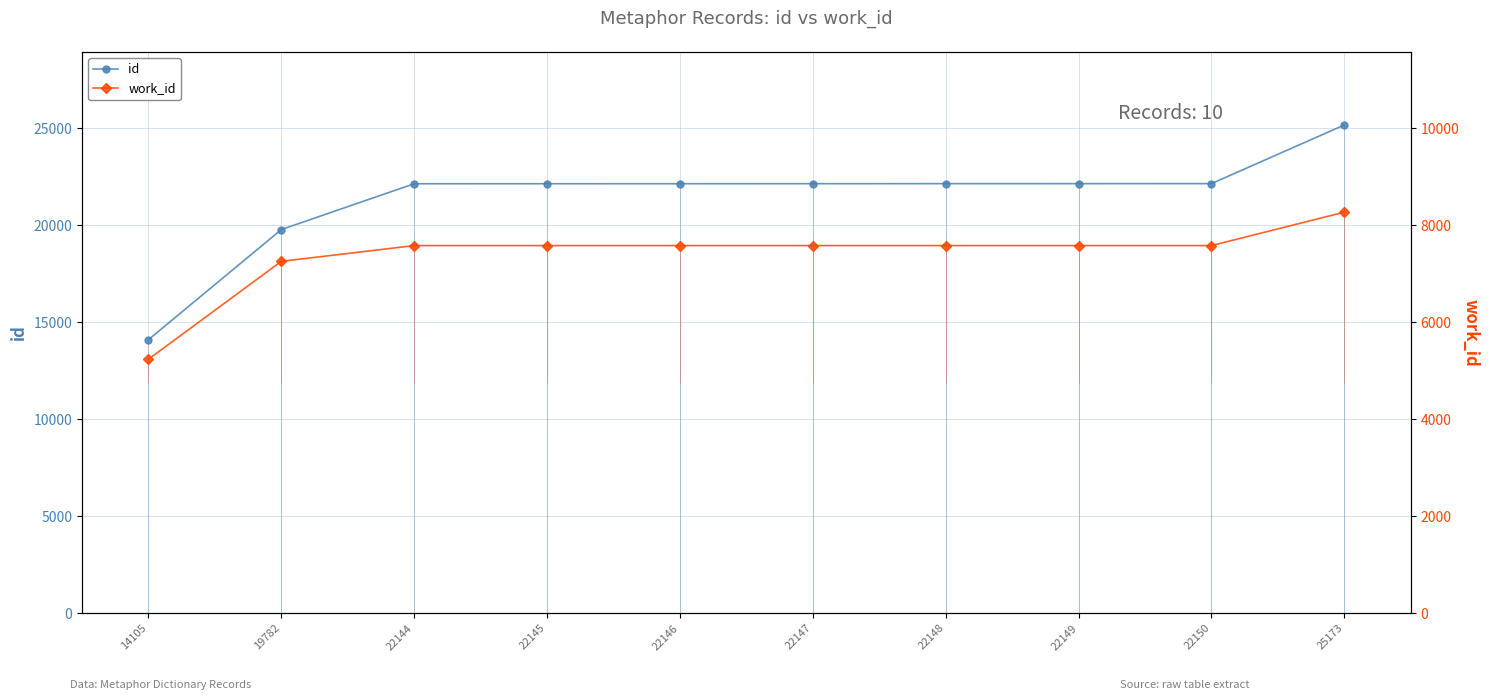

Which series changed the most between 22147 and 22150?

id